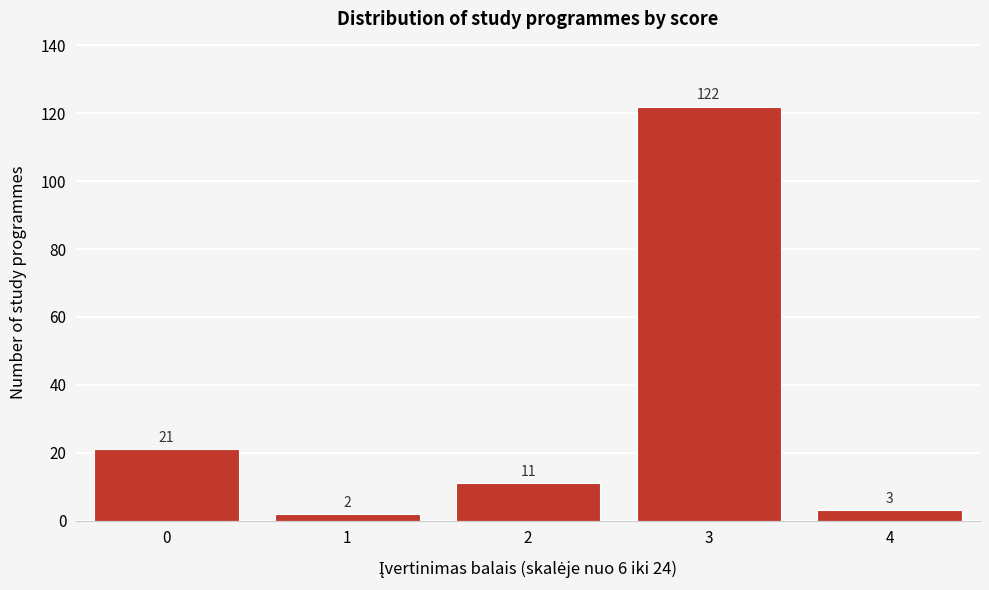

Reading left to right, what are all the values shown in this chart?

0=21	1=2	2=11	3=122	4=3